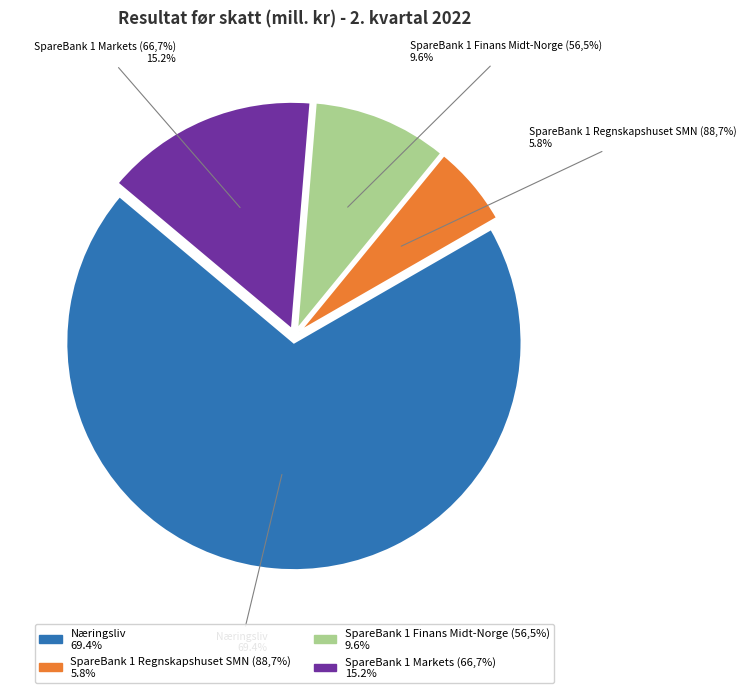

Is the sum of SpareBank 1 Markets (66,7%) and SpareBank 1 Regnskapshuset SMN (88,7%) greater than half?

No